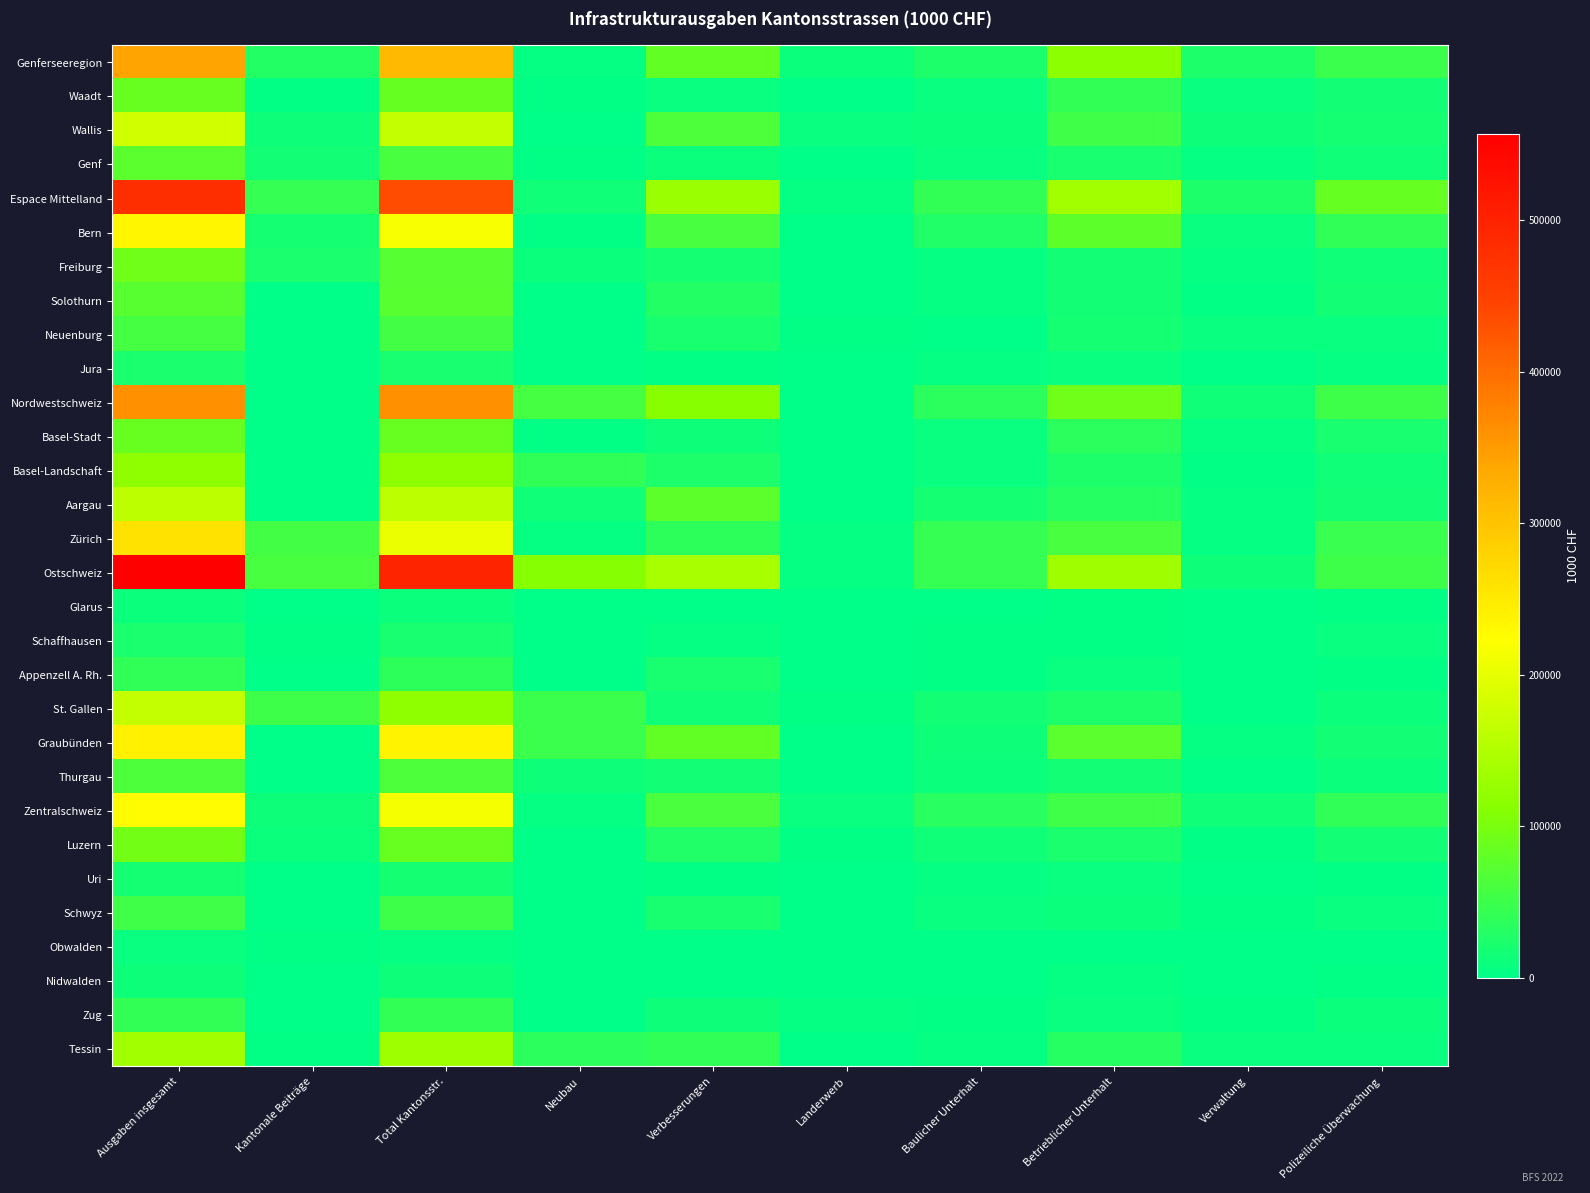

At how many categories does at least one series exceed 422871?

2